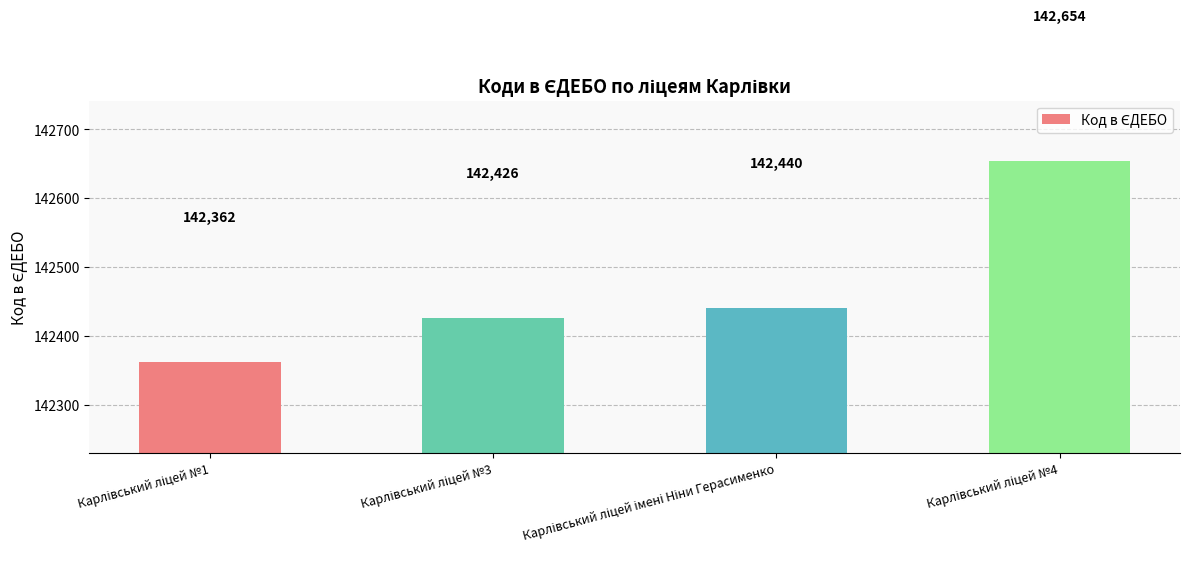

How many data points are less than 142440?

2